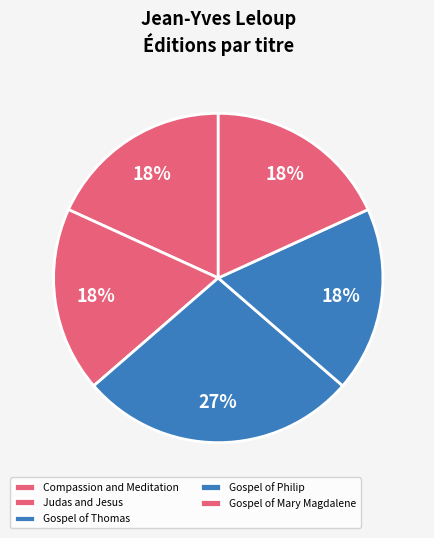

To the nearest percent, what portion does Gospel of Philip represent?

18%